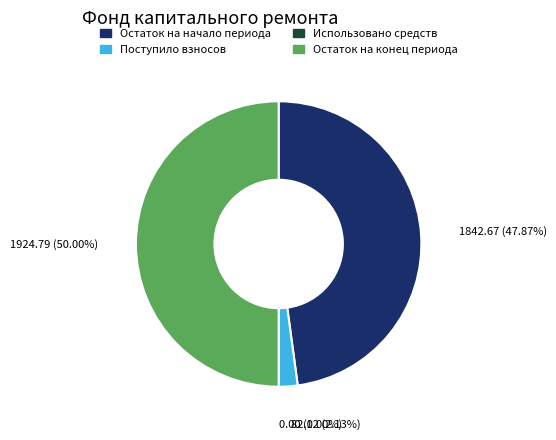

What percentage do Остаток на конец периода and Поступило взносов together represent?

52.1%